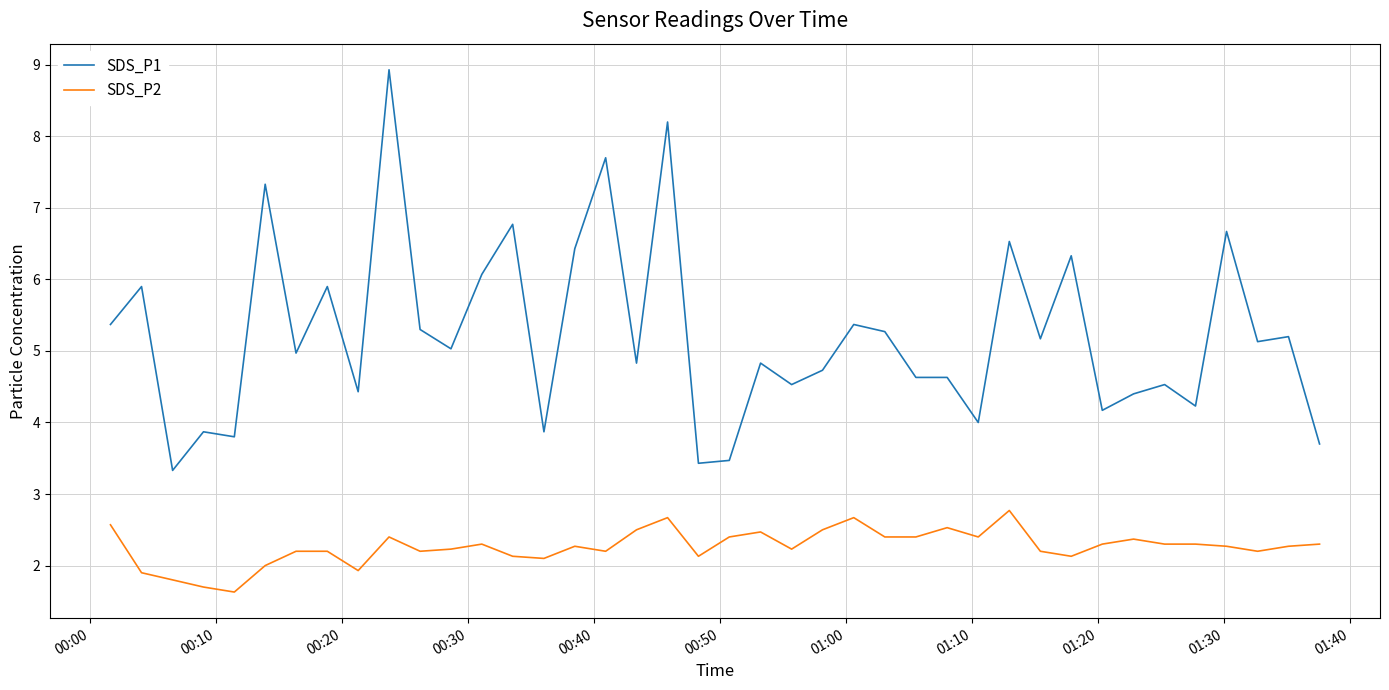

True or false: SDS_P2 has more than 0 points higher than both neighbors.

True